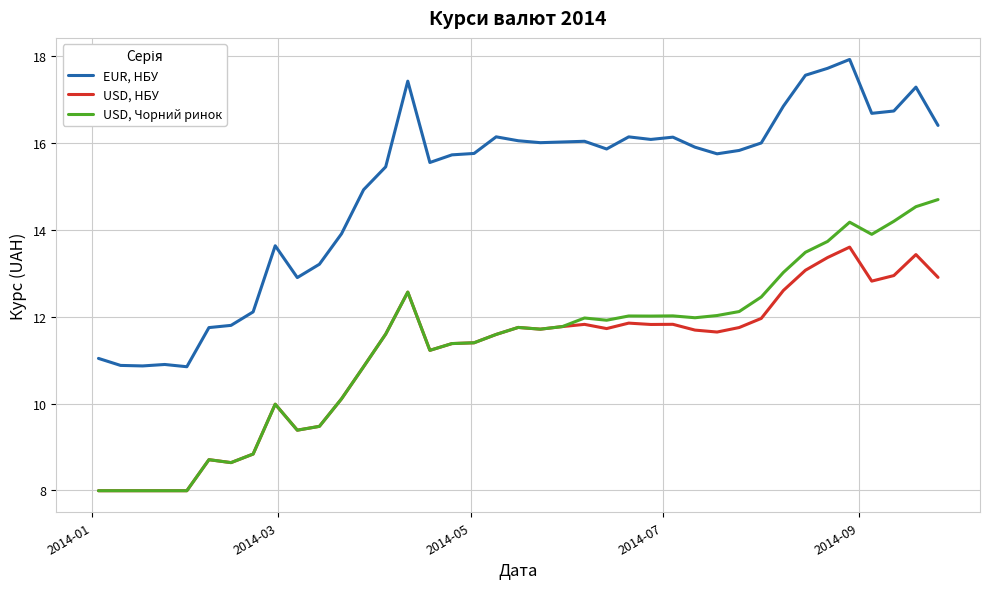

How many lines are shown in the chart?

3